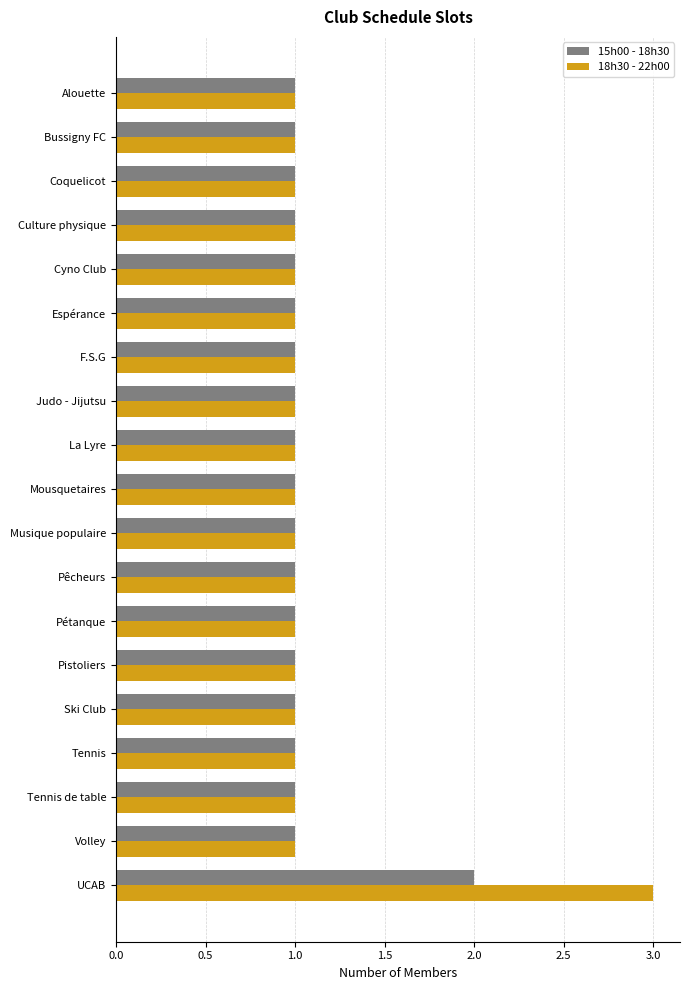

List the series in order of their peak value, lowest first.

15h00 - 18h30, 18h30 - 22h00